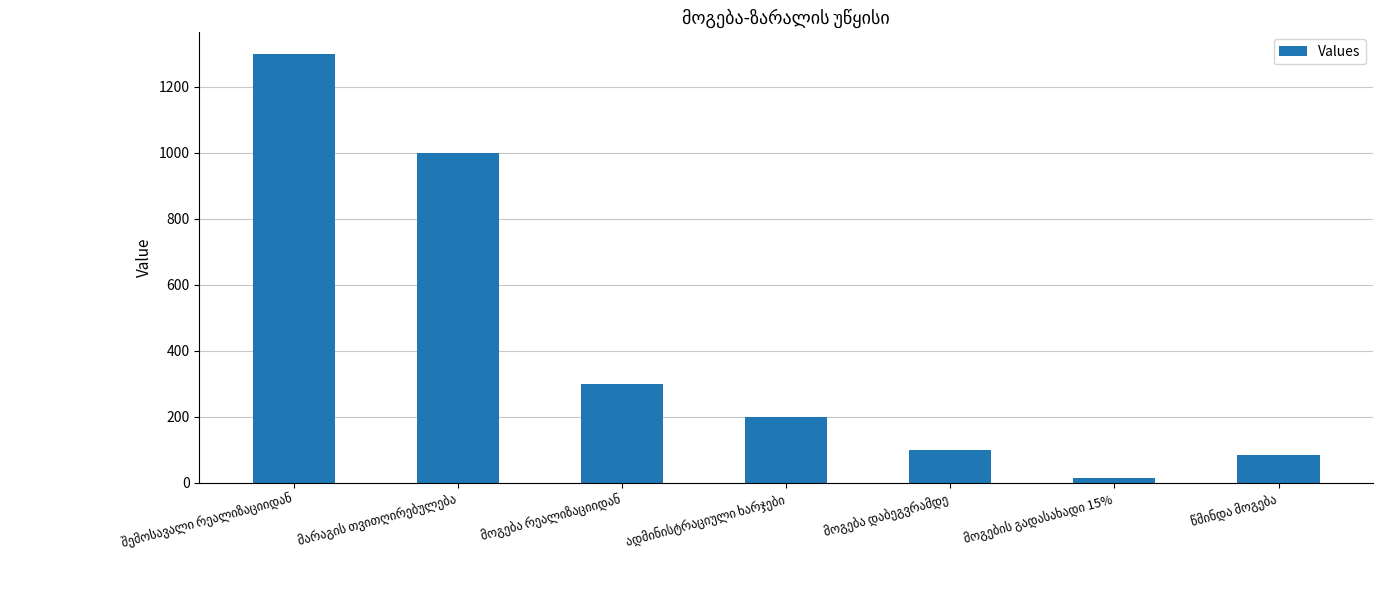

What is the greatest value displayed?

1300